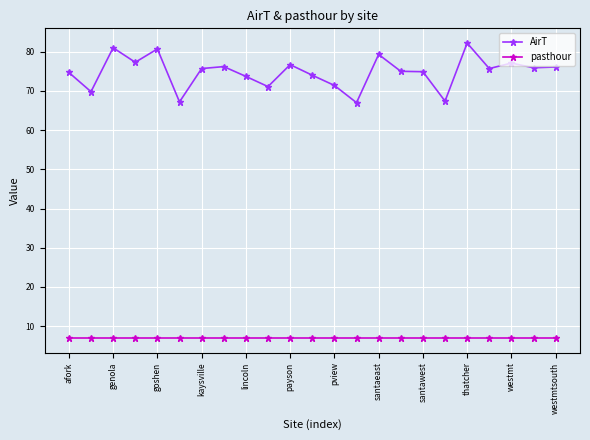

List the series in order of their peak value, highest first.

AirT, pasthour